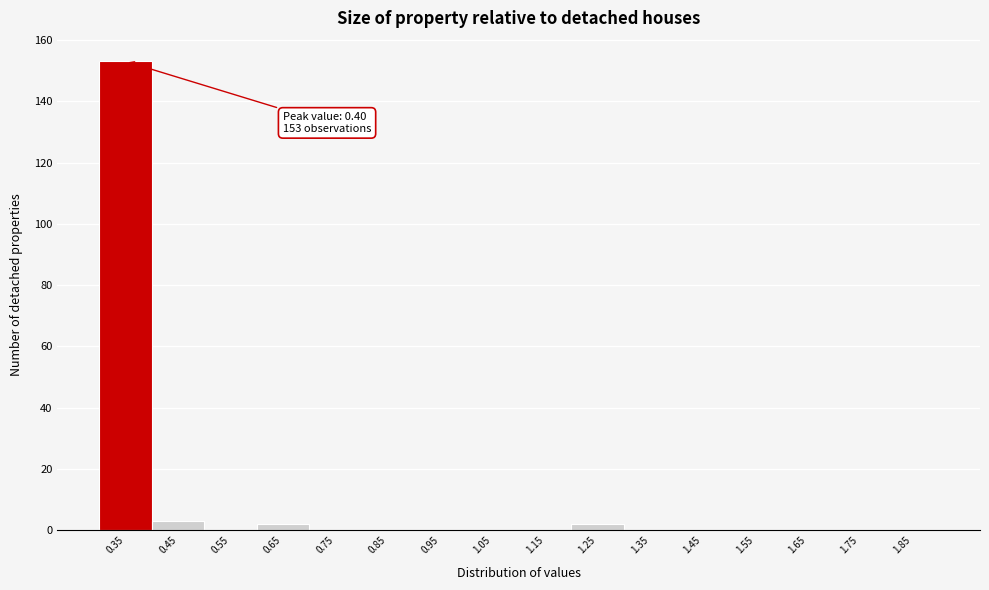

Reading left to right, what are all the values shown in this chart?

0.35=153	0.45=3	0.55=0	0.65=2	0.75=0	0.85=0	0.95=0	1.05=0	1.15=0	1.25=2	1.35=0	1.45=0	1.55=0	1.65=0	1.75=0	1.85=0